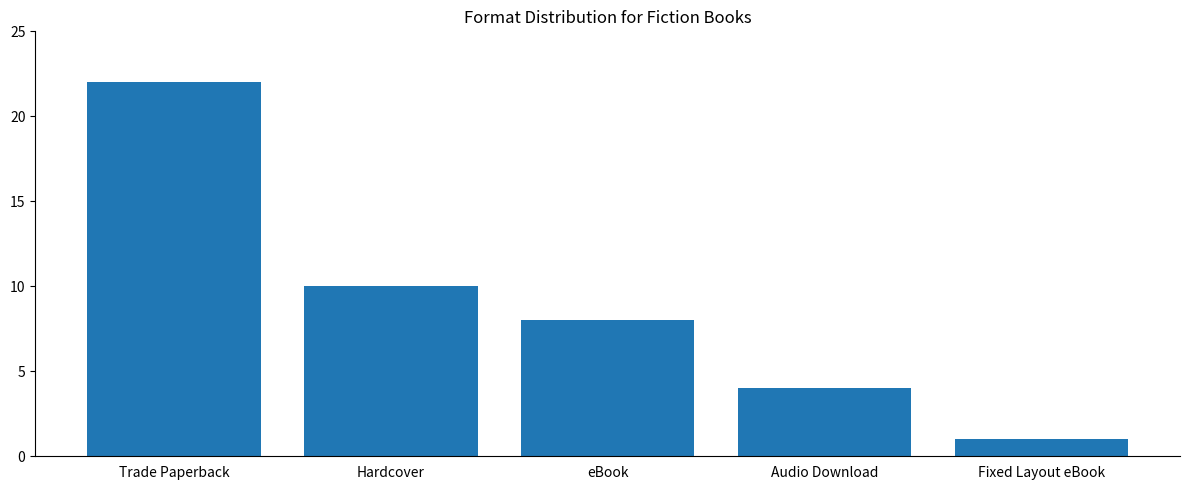

Between Fixed Layout eBook and eBook, which is larger?

eBook